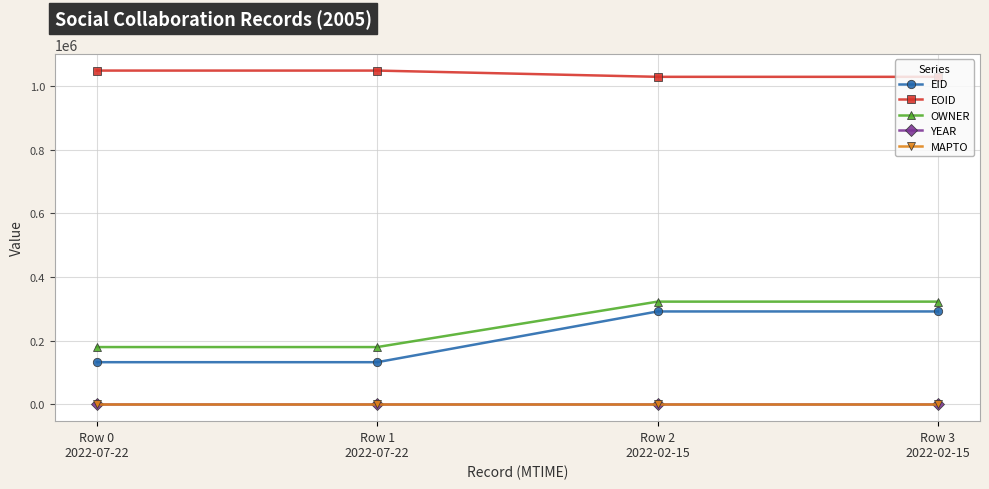

At how many categories does at least one series exceed 288861?

4